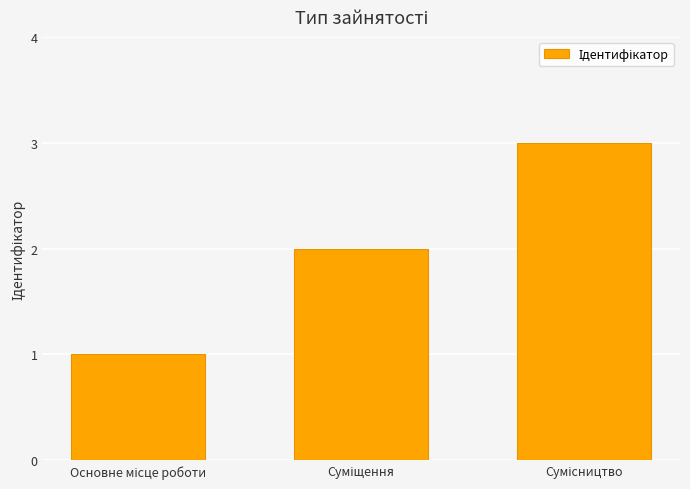

What is the maximum value shown in the chart?

3